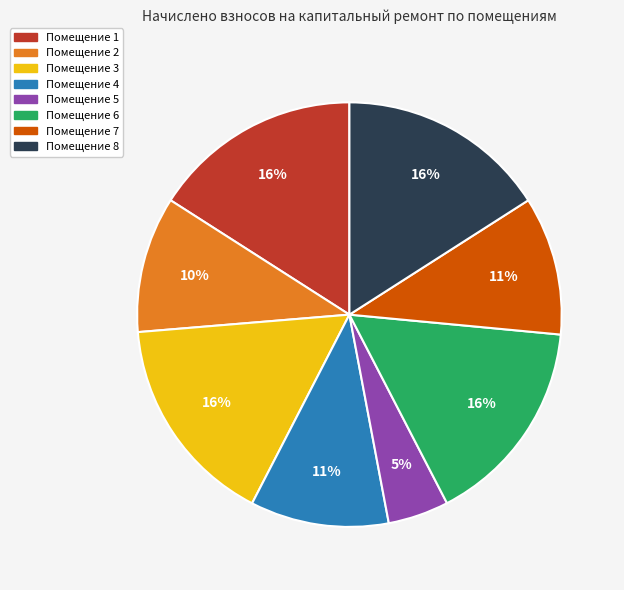

Count the number of slices in the pie.

8